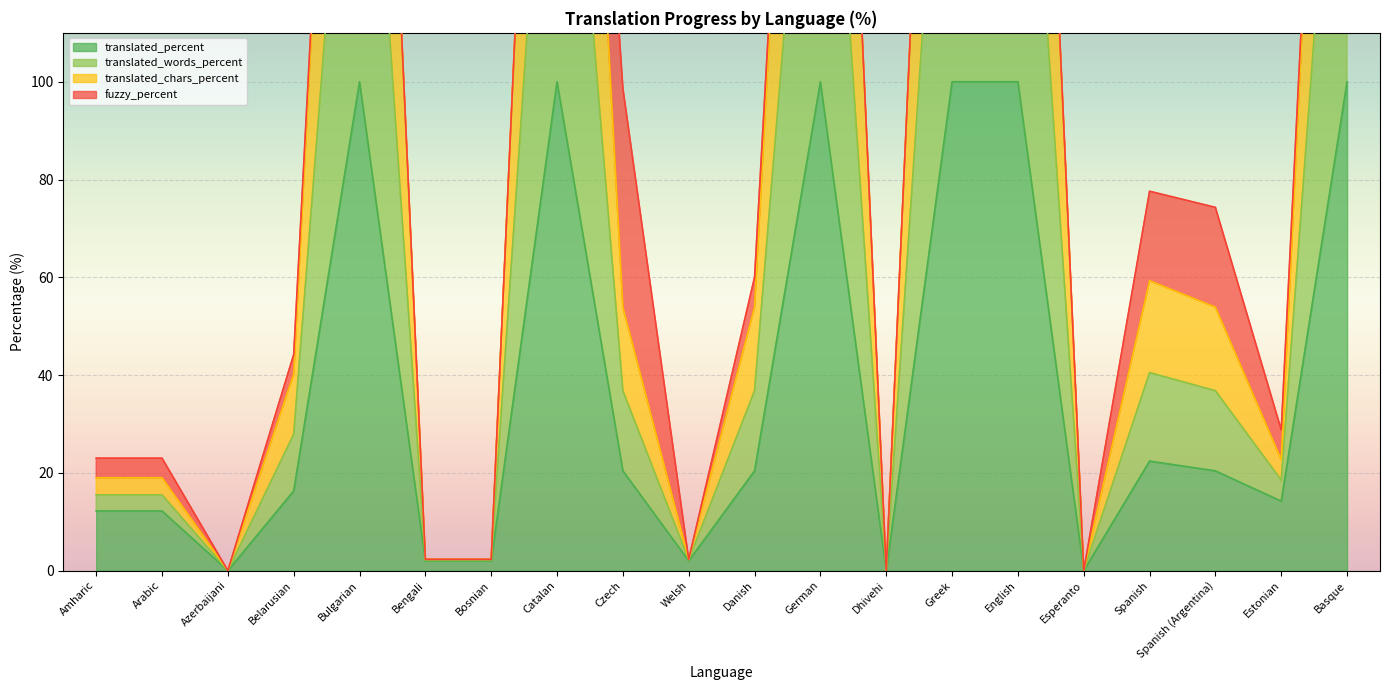

True or false: translated_words_percent and translated_percent intersect in this chart.

False